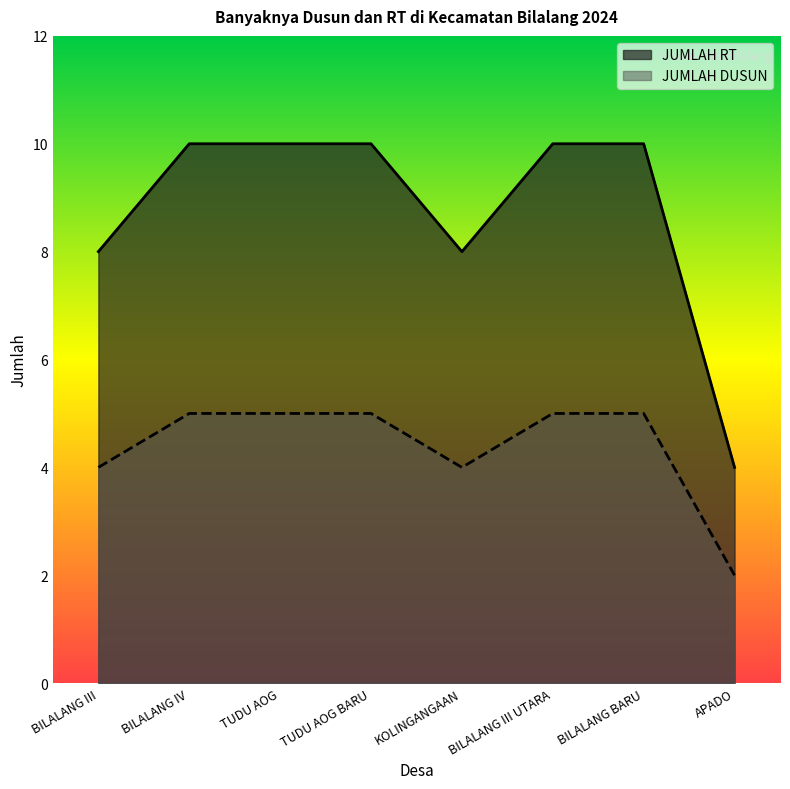

What is the label of the 6th point from the right?

TUDU AOG